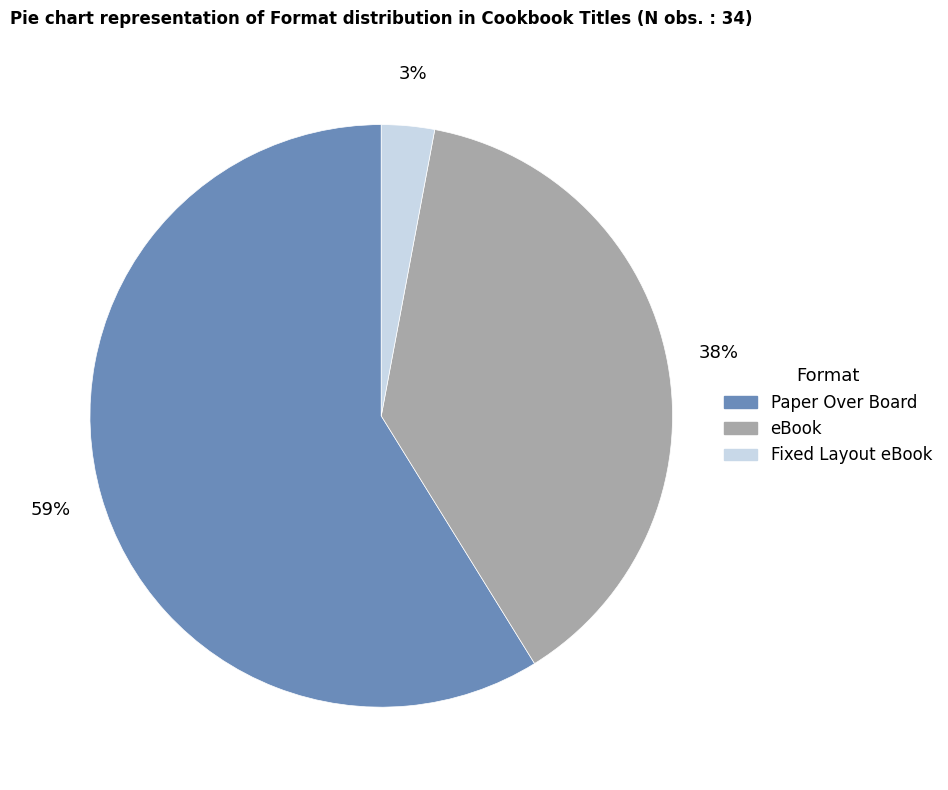

Which slice represents more than half of the pie?

Paper Over Board